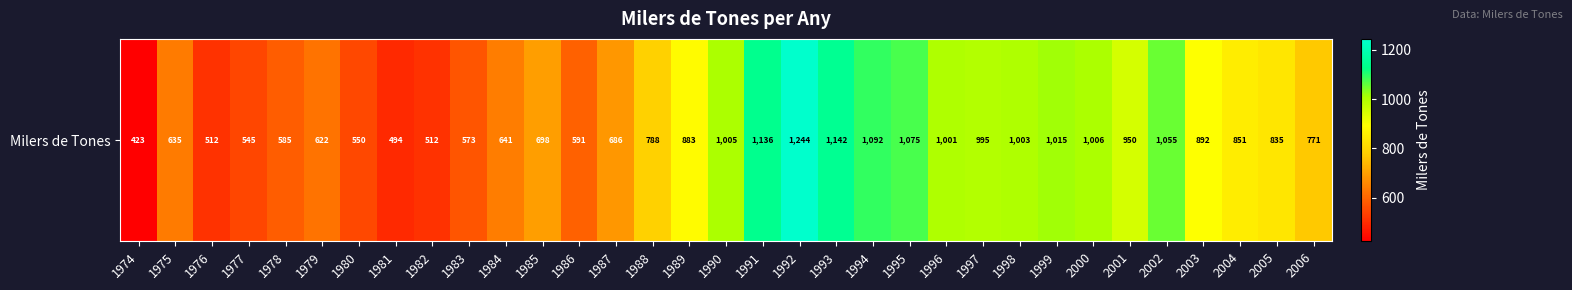

How many data points are above 834?

17